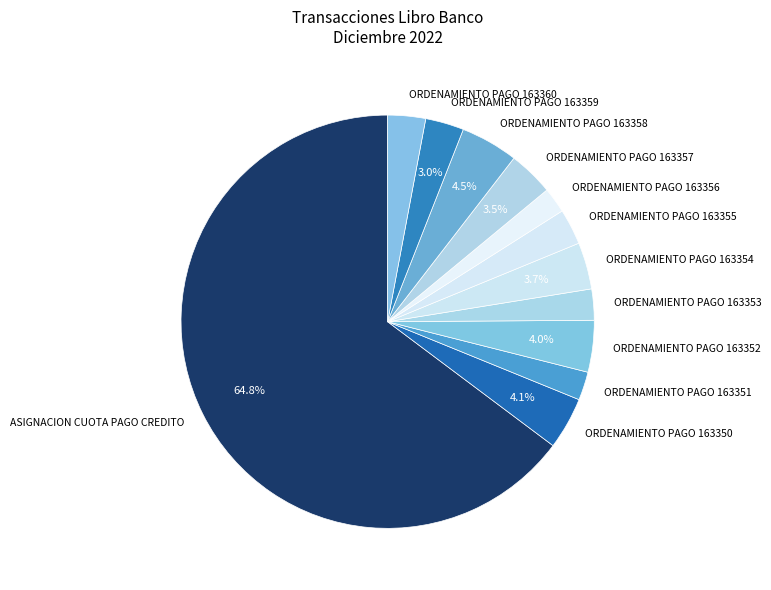

Which category has the biggest portion of the pie?

ASIGNACION CUOTA PAGO CREDITO